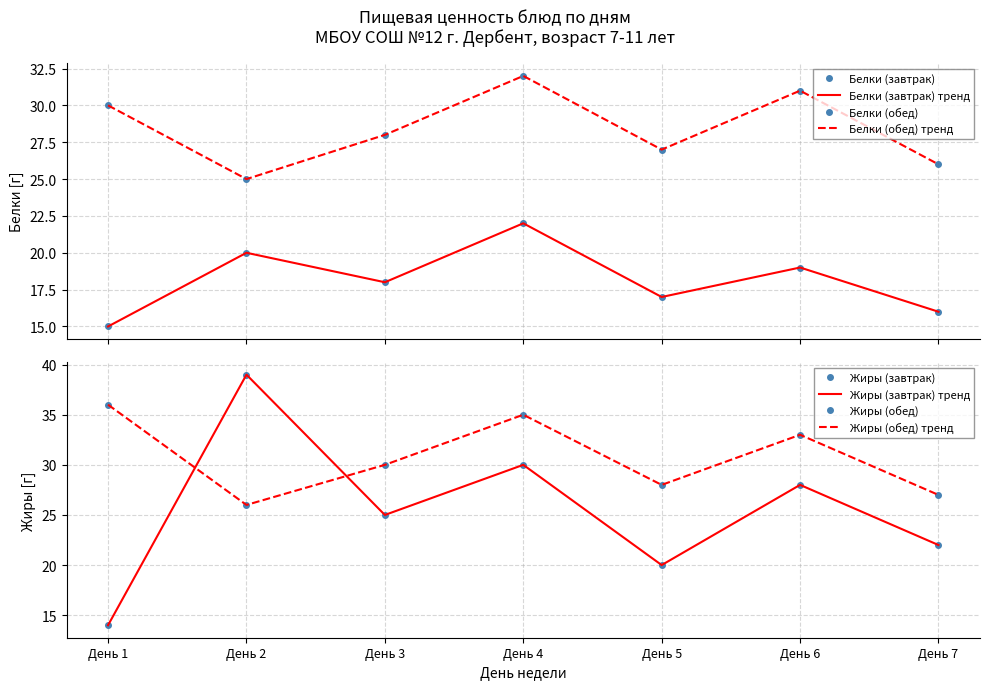

Reading left to right, what are all the values shown in this chart?

Белки (завтрак): 15	20	18	22	17	19	16
Жиры (завтрак): 14	39	25	30	20	28	22
Белки (обед): 30	25	28	32	27	31	26
Жиры (обед): 36	26	30	35	28	33	27